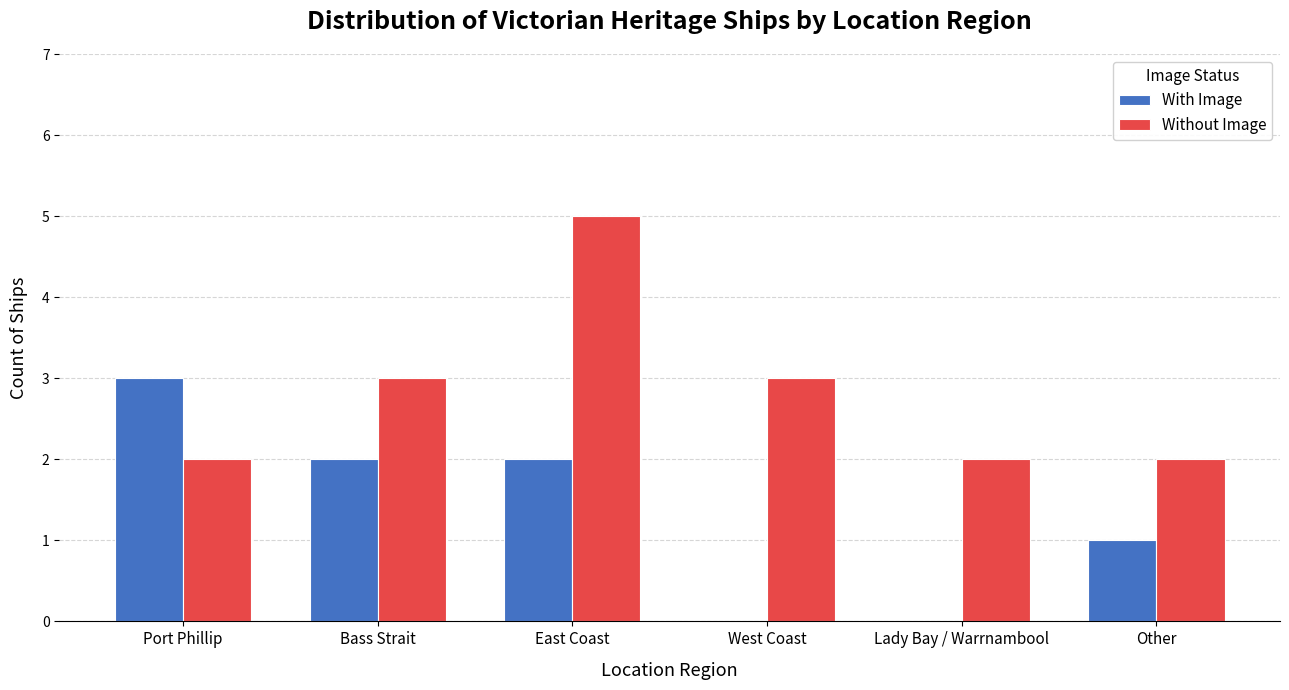

Are the bars horizontal?

No